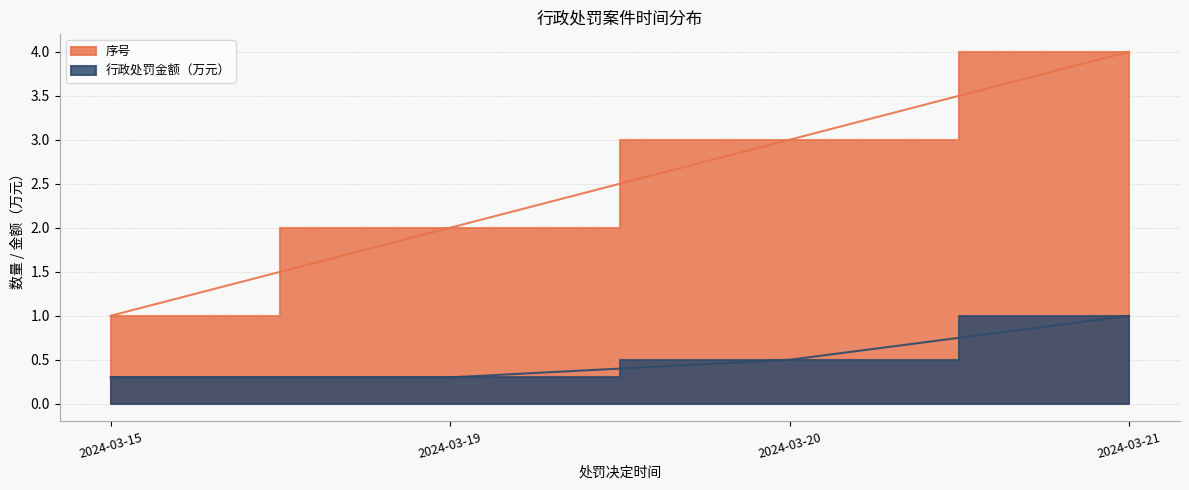

Between 2024-03-19 and 2024-03-20, which series saw the biggest shift?

序号